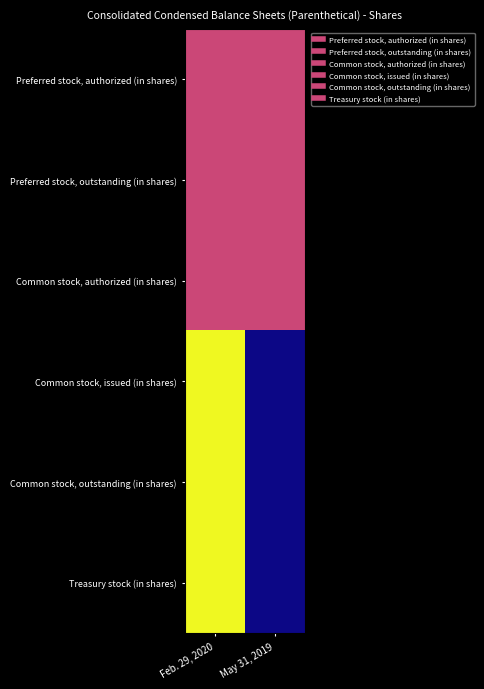

What is the total value across all series at Feb. 29, 2020?

4.5